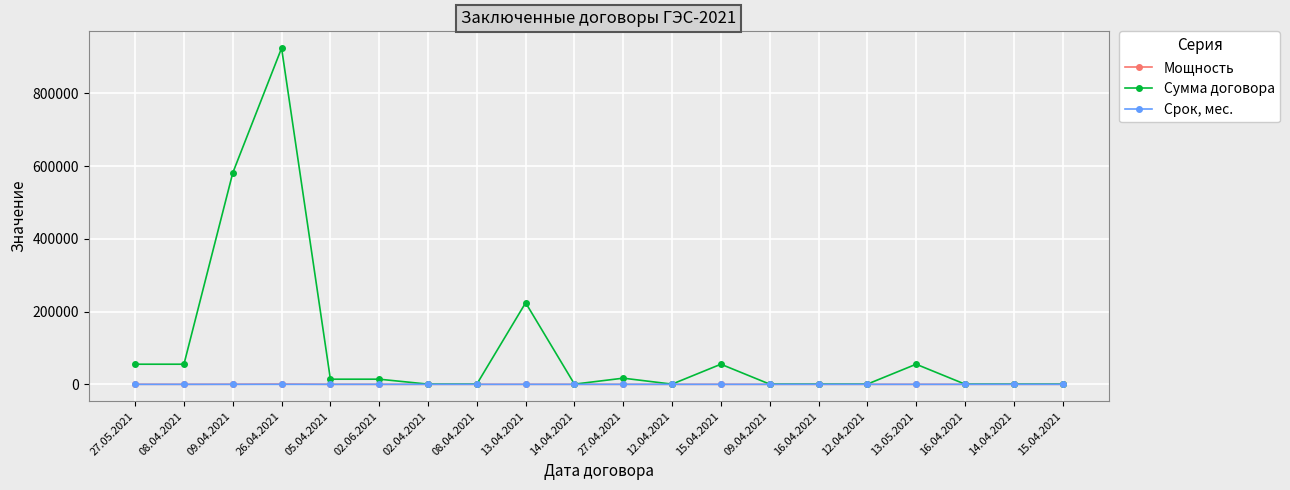

What is the value of the Сумма договора point at the 13th from the left?

55300.3